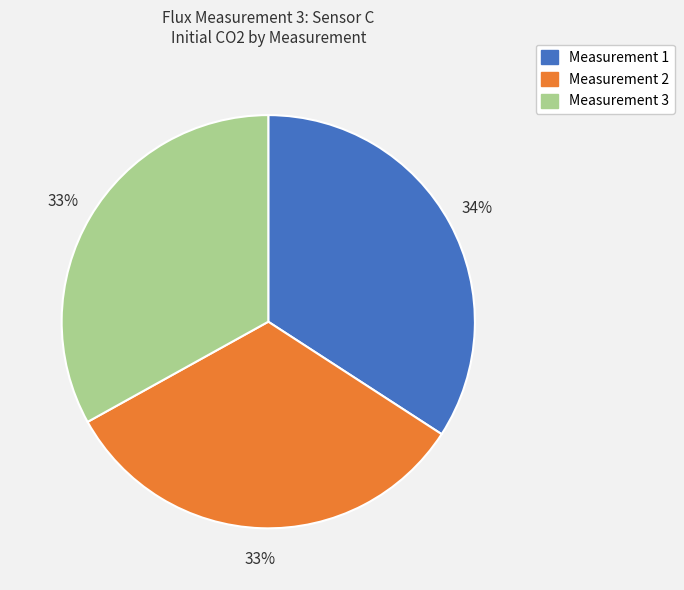

Is the sum of Measurement 1 and Measurement 2 greater than half?

Yes